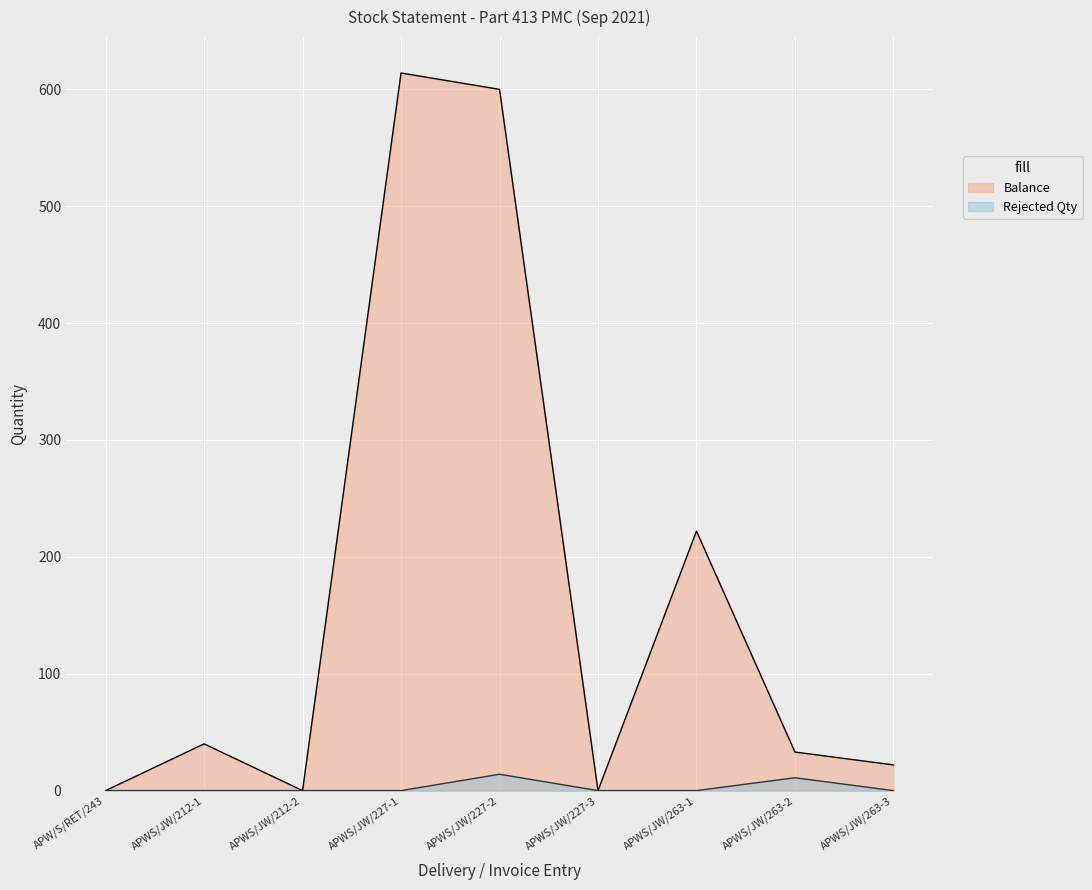

Reading left to right, transcribe all the data shown in this chart.

Balance: APW/S/RET/243=0	APWS/JW/212-1=40	APWS/JW/212-2=0	APWS/JW/227-1=614	APWS/JW/227-2=600	APWS/JW/227-3=0	APWS/JW/263-1=222	APWS/JW/263-2=33	APWS/JW/263-3=22
Rejected Qty: APW/S/RET/243=0	APWS/JW/212-1=0	APWS/JW/212-2=0	APWS/JW/227-1=0	APWS/JW/227-2=14	APWS/JW/227-3=0	APWS/JW/263-1=0	APWS/JW/263-2=11	APWS/JW/263-3=0